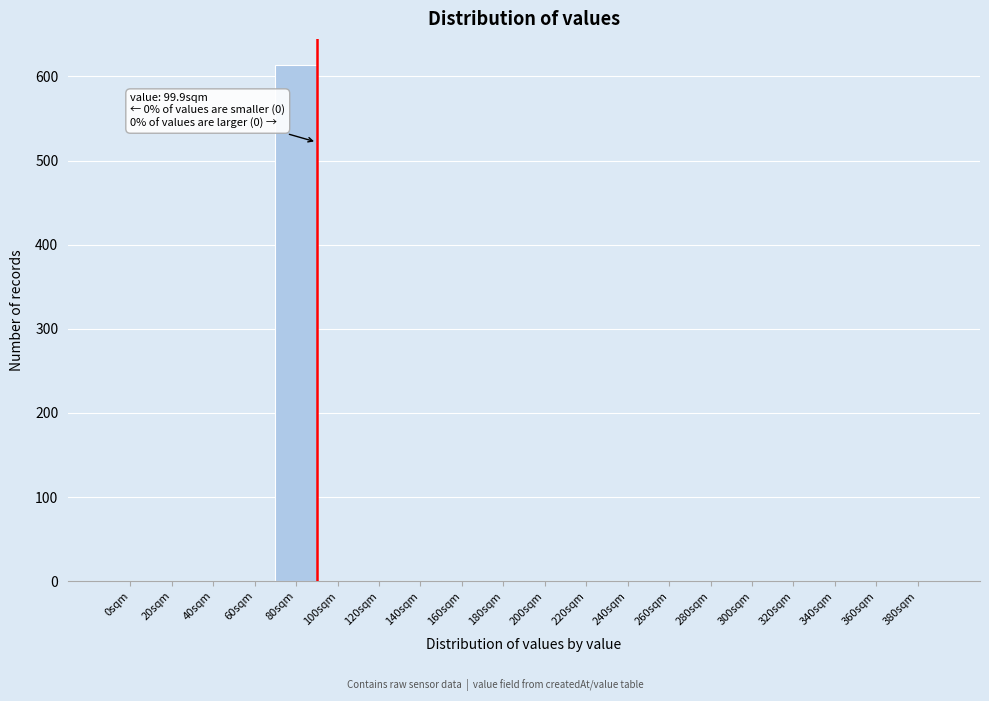

Reading right to left, what are all the values shown in this chart?

380sqm=0	360sqm=0	340sqm=0	320sqm=0	300sqm=0	280sqm=0	260sqm=0	240sqm=0	220sqm=0	200sqm=0	180sqm=0	160sqm=0	140sqm=0	120sqm=0	100sqm=0	80sqm=614	60sqm=0	40sqm=0	20sqm=0	0sqm=0